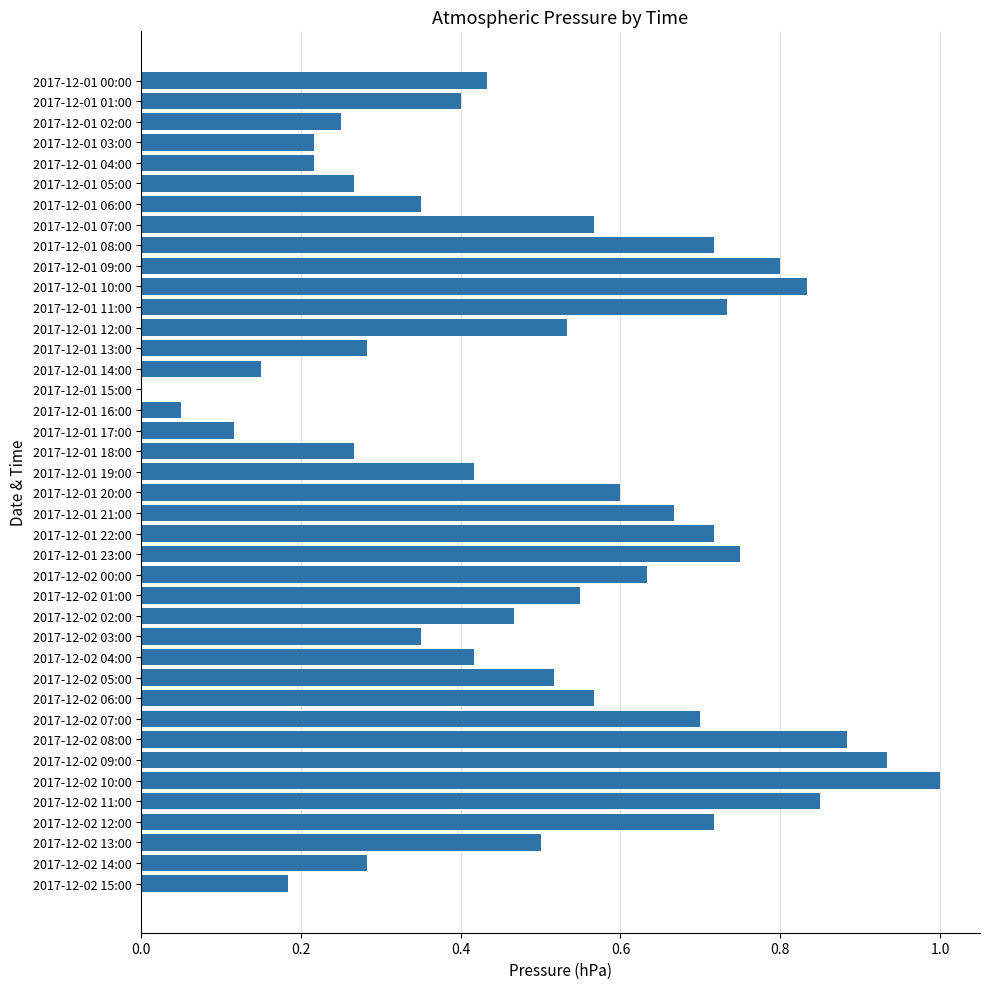

What is the maximum value shown in the chart?

1.0